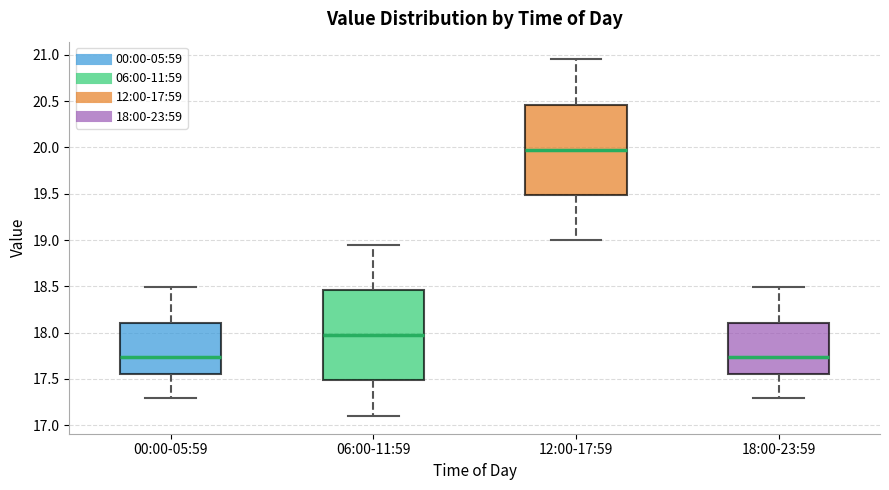

Reading left to right, read every box against the y-axis: the position of its median line, the range the box covers, and the ends of its whiskers. The values are not printed on the chart, so give them approximately, as read against the axis.

00:00-05:59: median 17.75, box 17.55 to 18.10, whiskers 17.30 to 18.50
06:00-11:59: median 18.00, box 17.50 to 18.45, whiskers 17.10 to 18.95
12:00-17:59: median 20.00, box 19.50 to 20.45, whiskers 19.00 to 20.95
18:00-23:59: median 17.75, box 17.55 to 18.10, whiskers 17.30 to 18.50